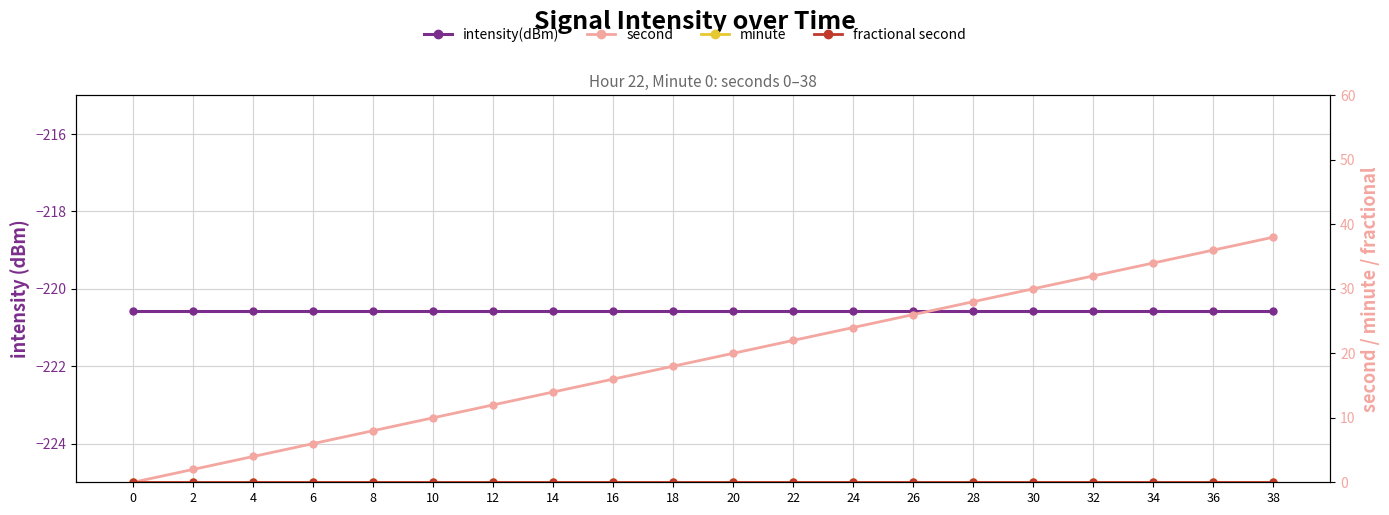

Between 14 and 34, which is larger?

14